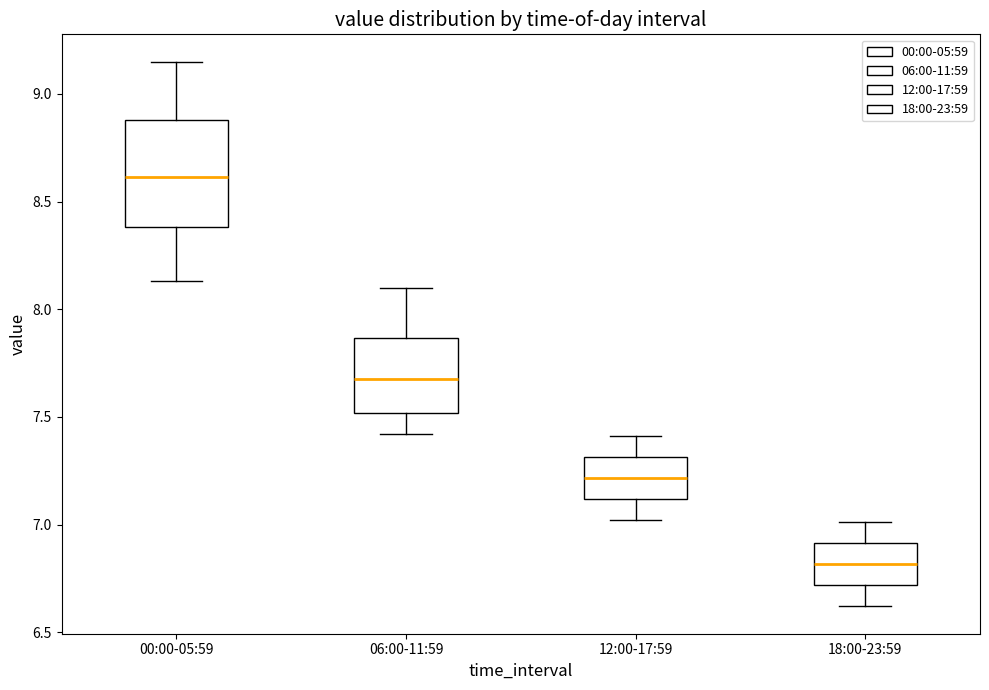

Which box is the tallest, from its lower edge to its upper edge?

00:00-05:59